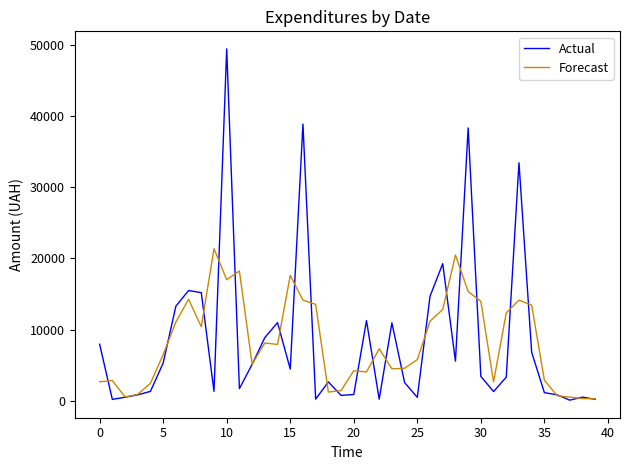

What is the maximum value for Forecast?

21374.9